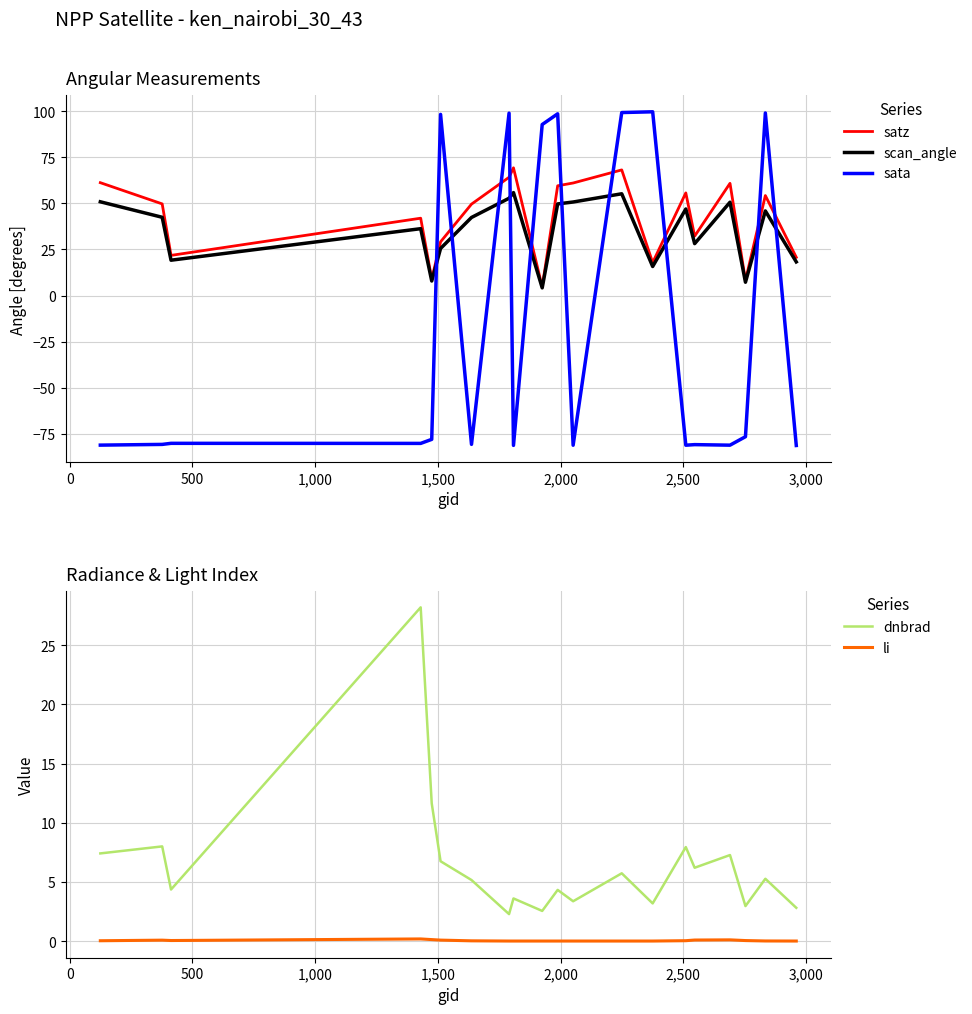

What is the difference between the maximum and second lowest values in the scan_angle series?

48.7